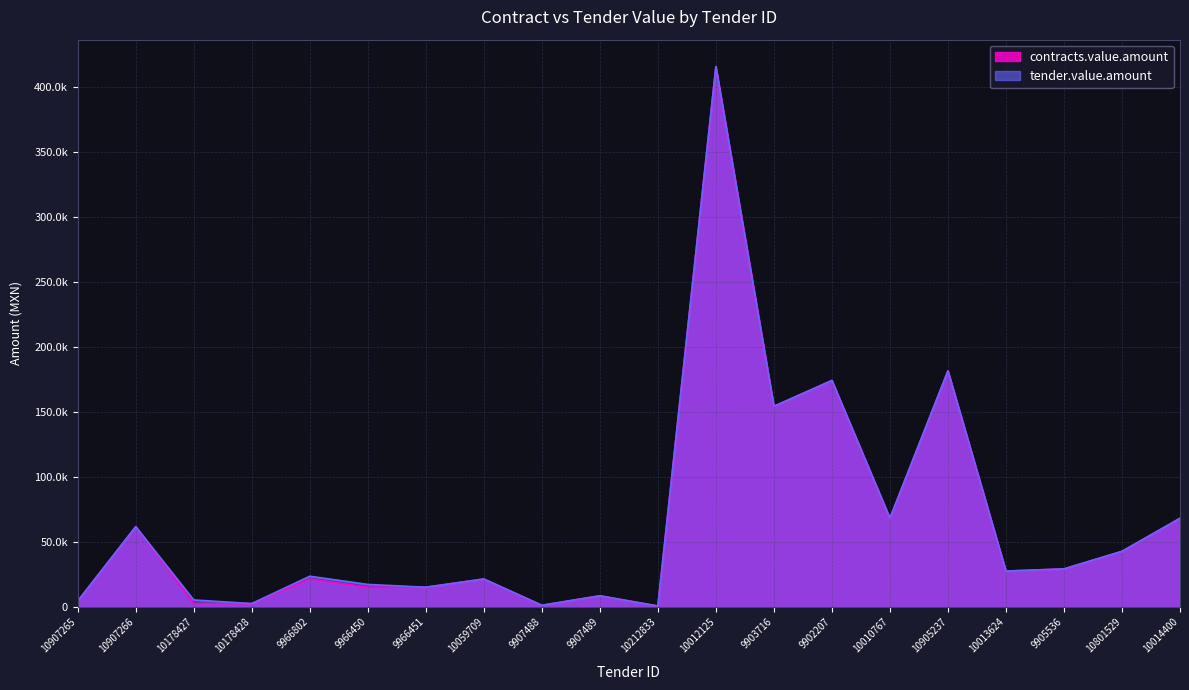

True or false: contracts.value.amount and tender.value.amount intersect in this chart.

False